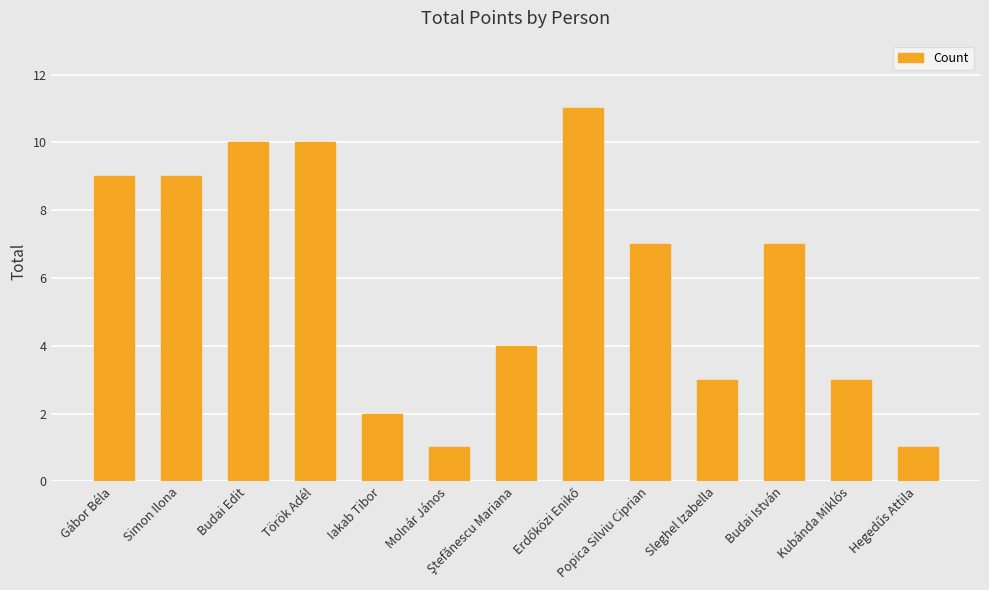

Read the value at Budai Edit.

10